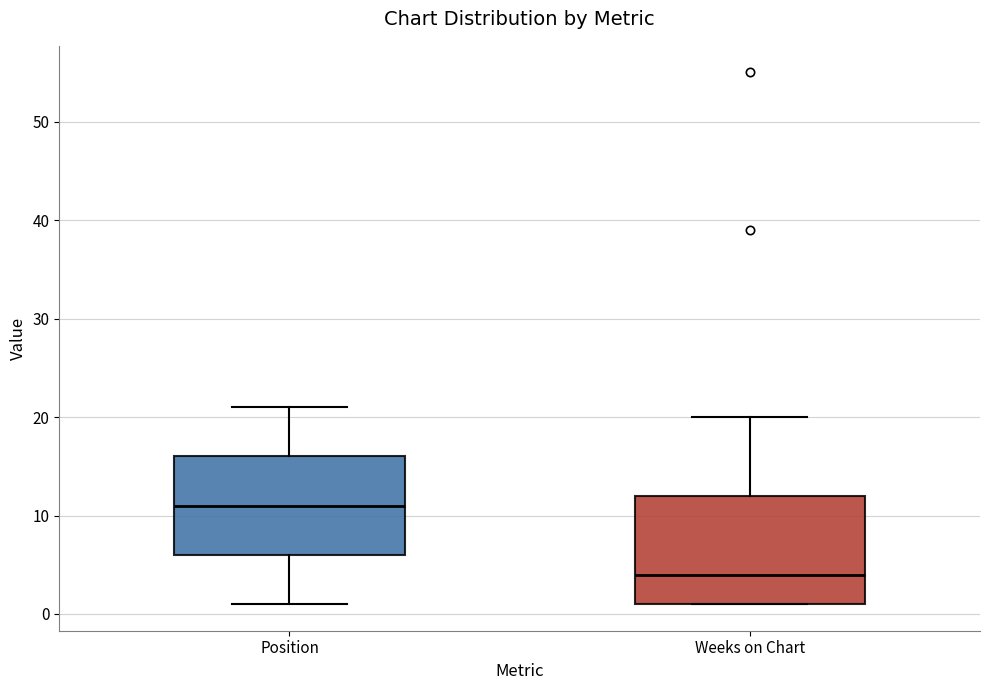

Which box has the highest median line?

Position